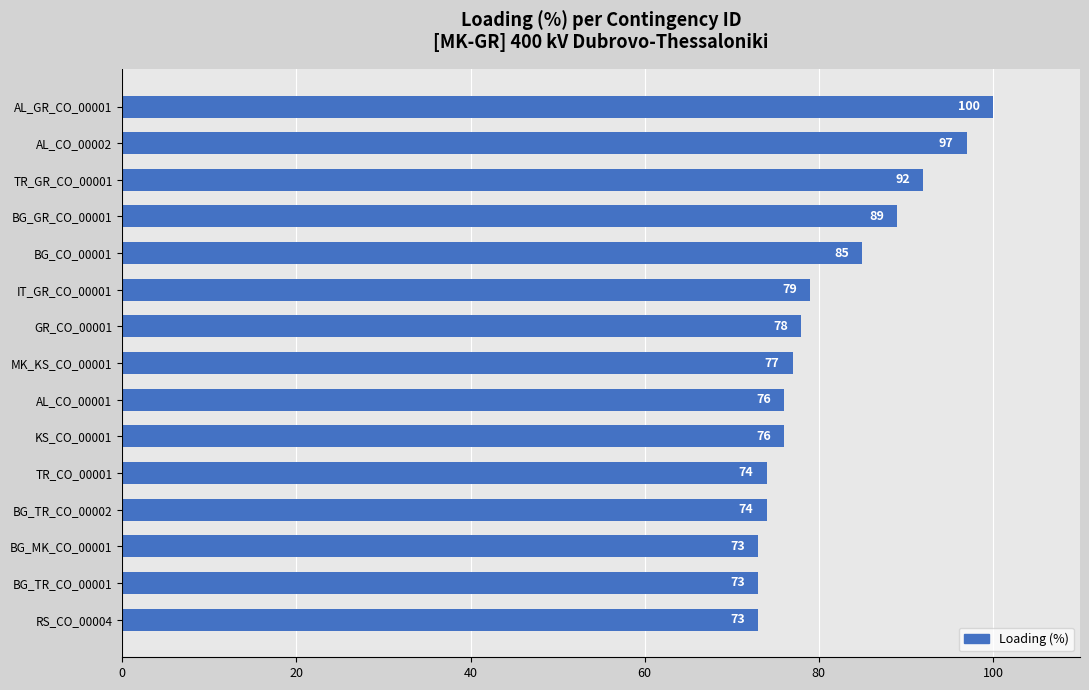

What is the difference between the second highest and second lowest values?

24